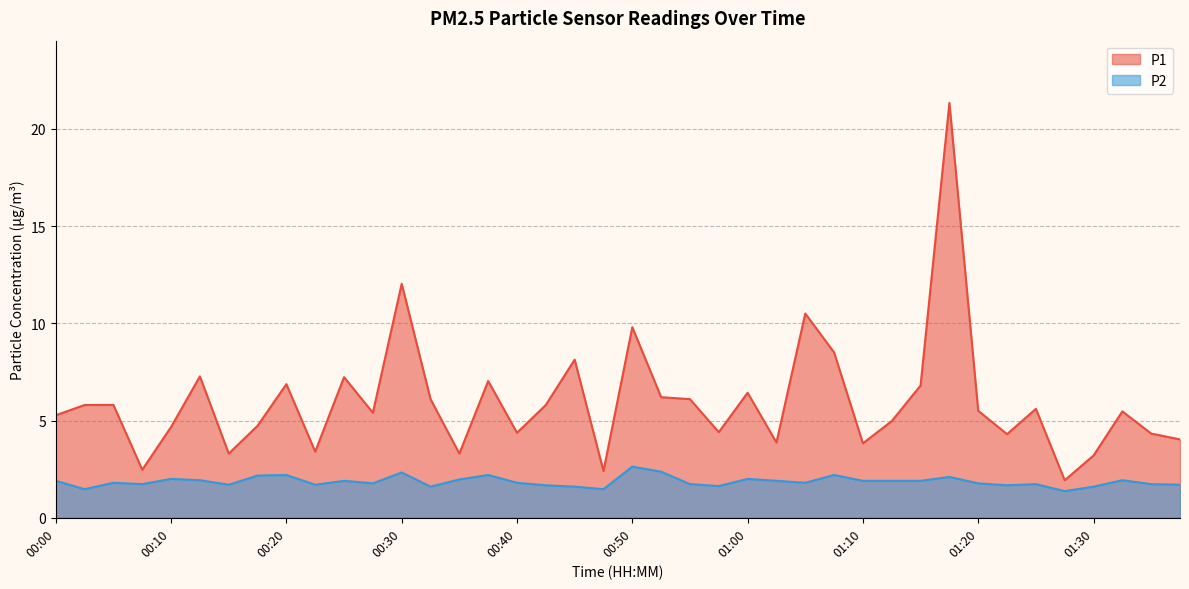

At how many categories does at least one series exceed 20?

1